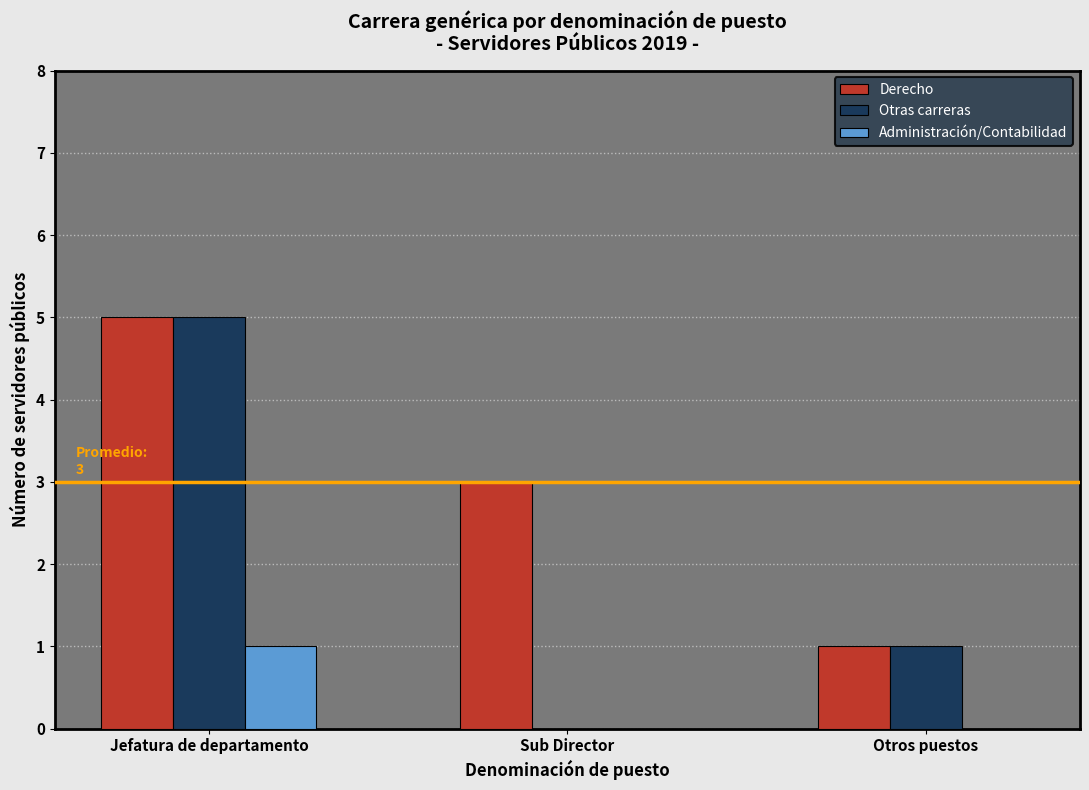

Reading left to right, extract all data points from this chart.

Derecho: 5	3	1
Otras carreras: 5	0	1
Administración/Contabilidad: 1	0	0